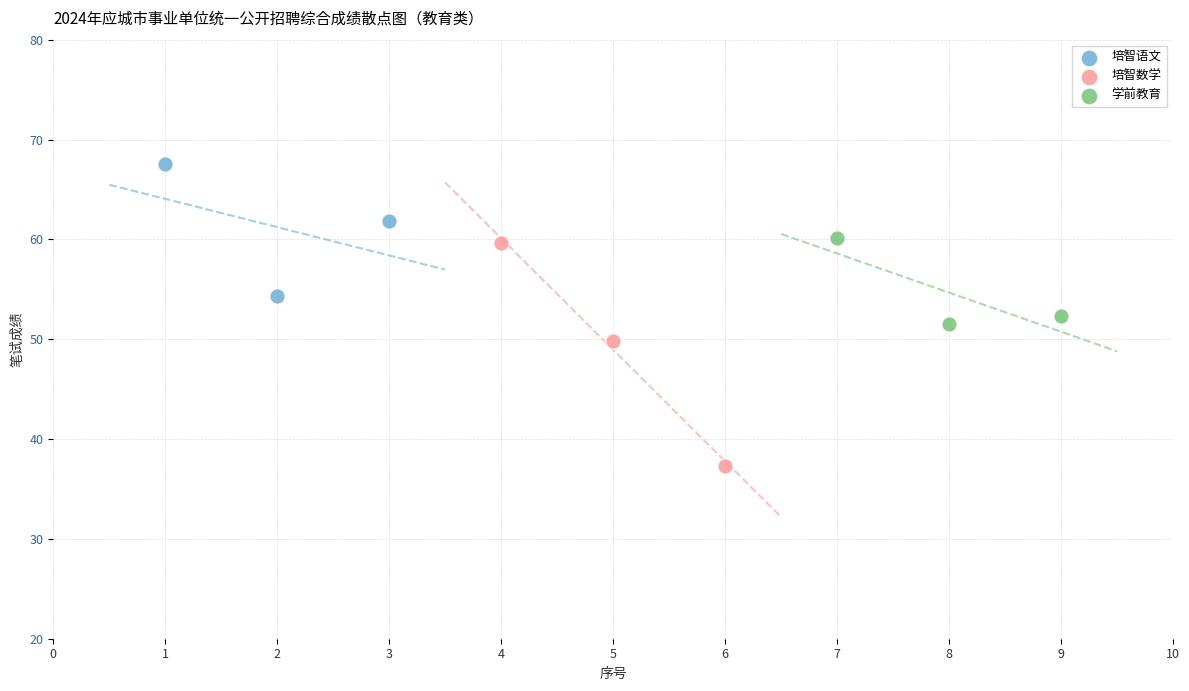

Which series has the widest spread of Y values?

培智数学